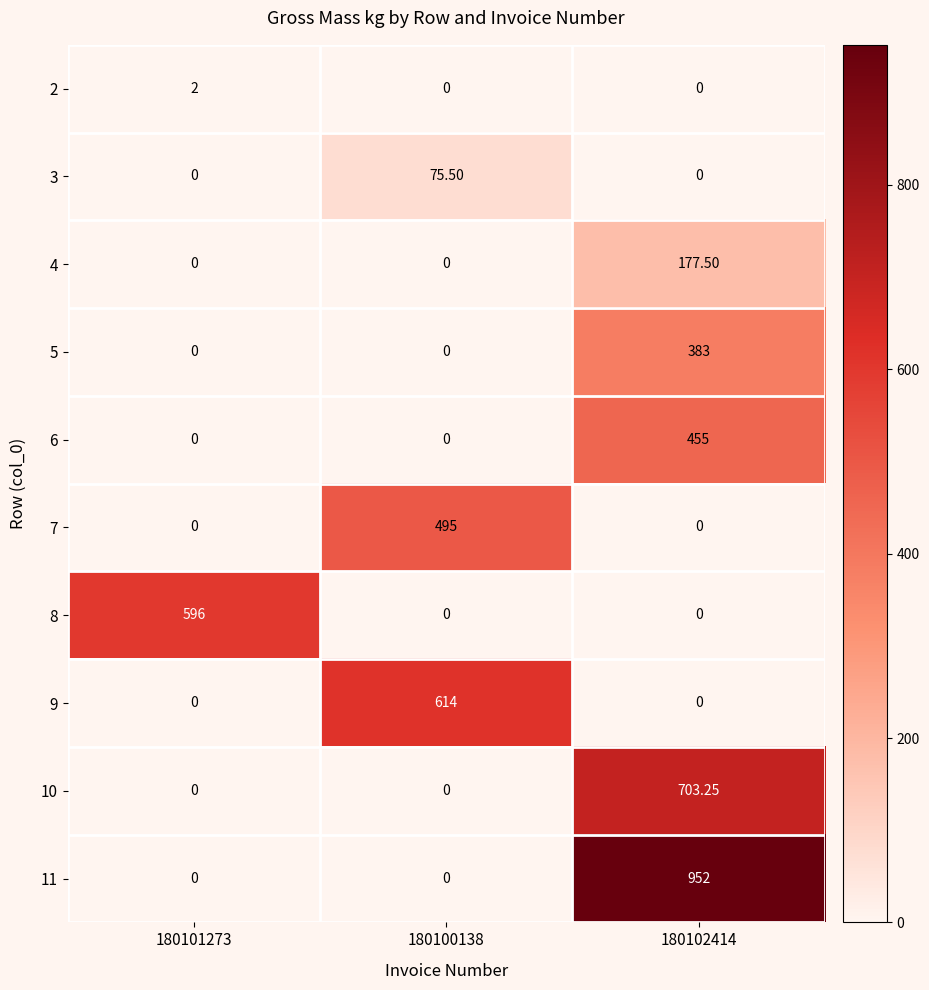

Is the value of 11 at 180100138 greater than the value of 10 at 180102414?

No